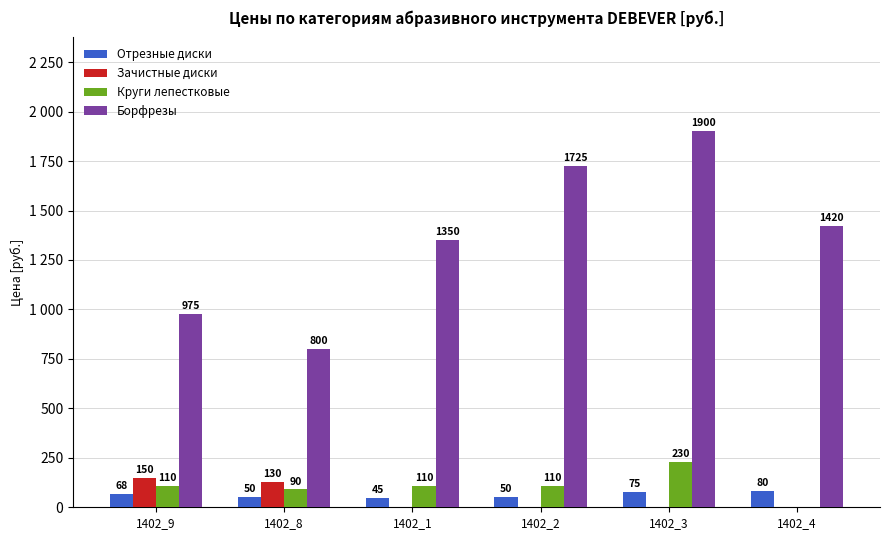

Does the chart contain stacked bars?

No